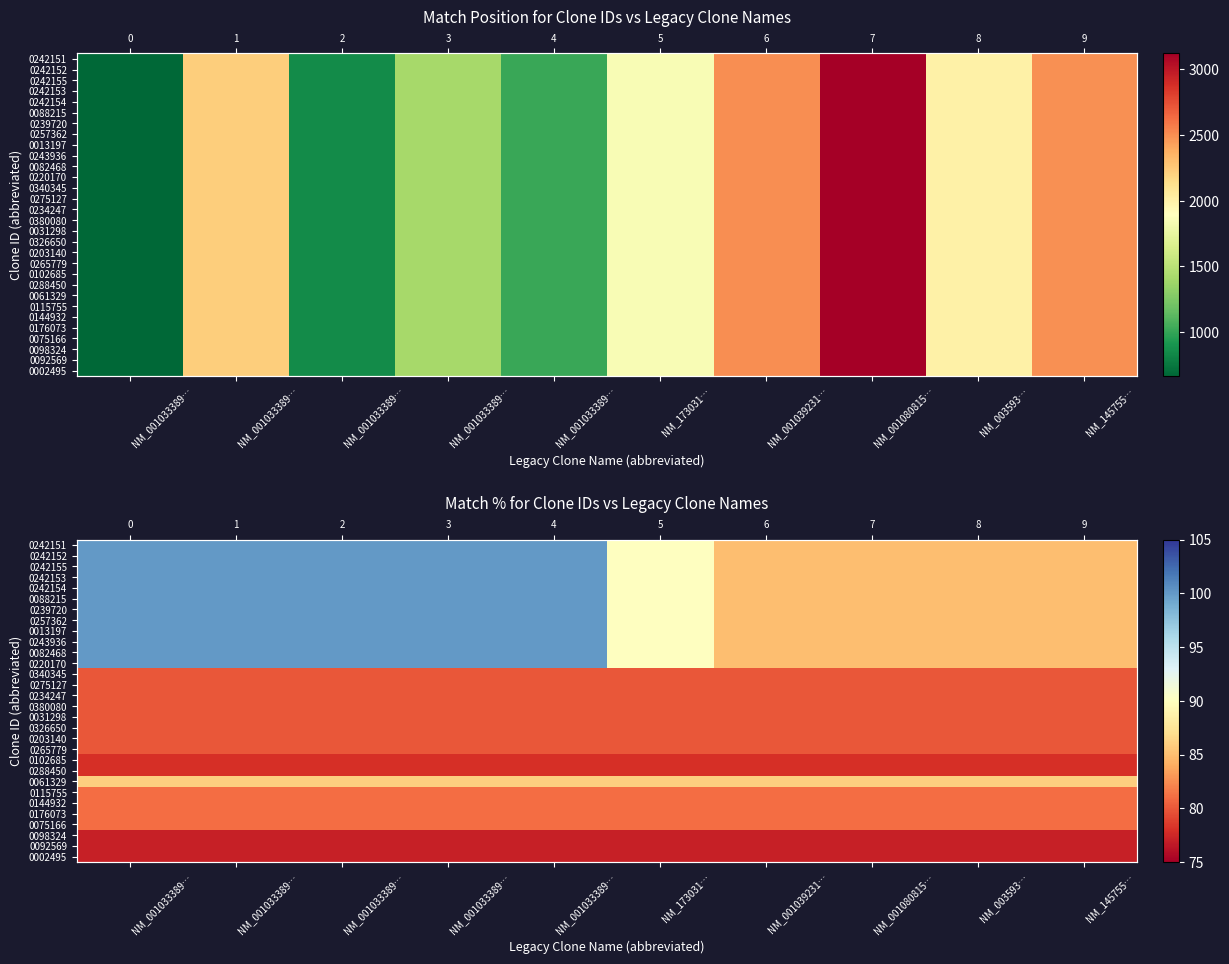

At how many categories does at least one series exceed 98?

5